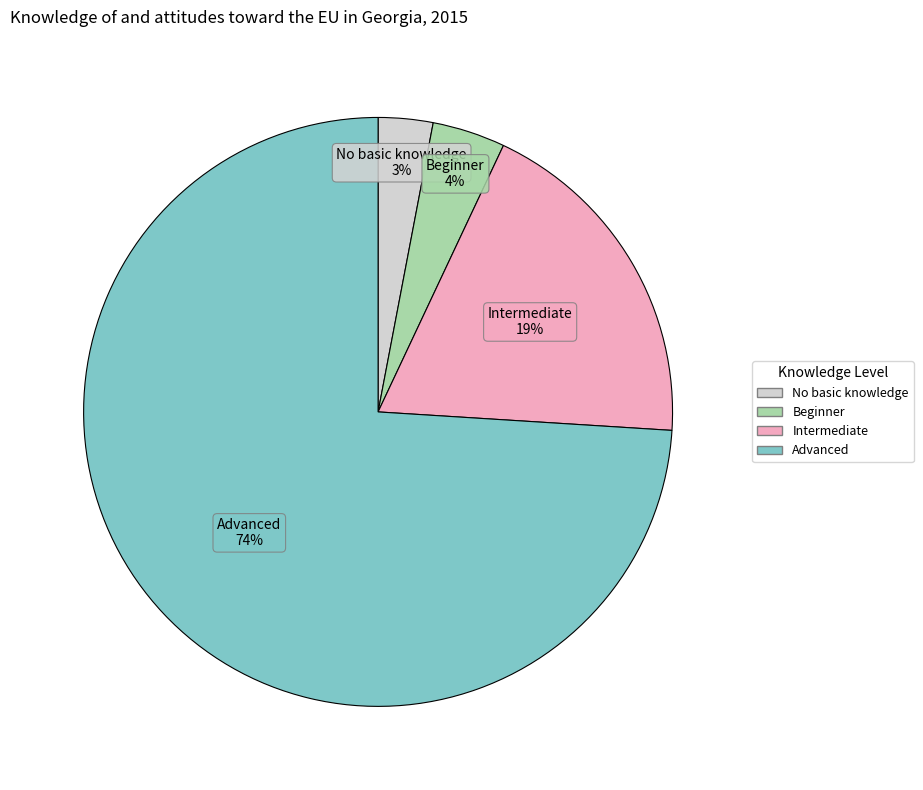

To the nearest percent, what is the average slice percentage?

25%